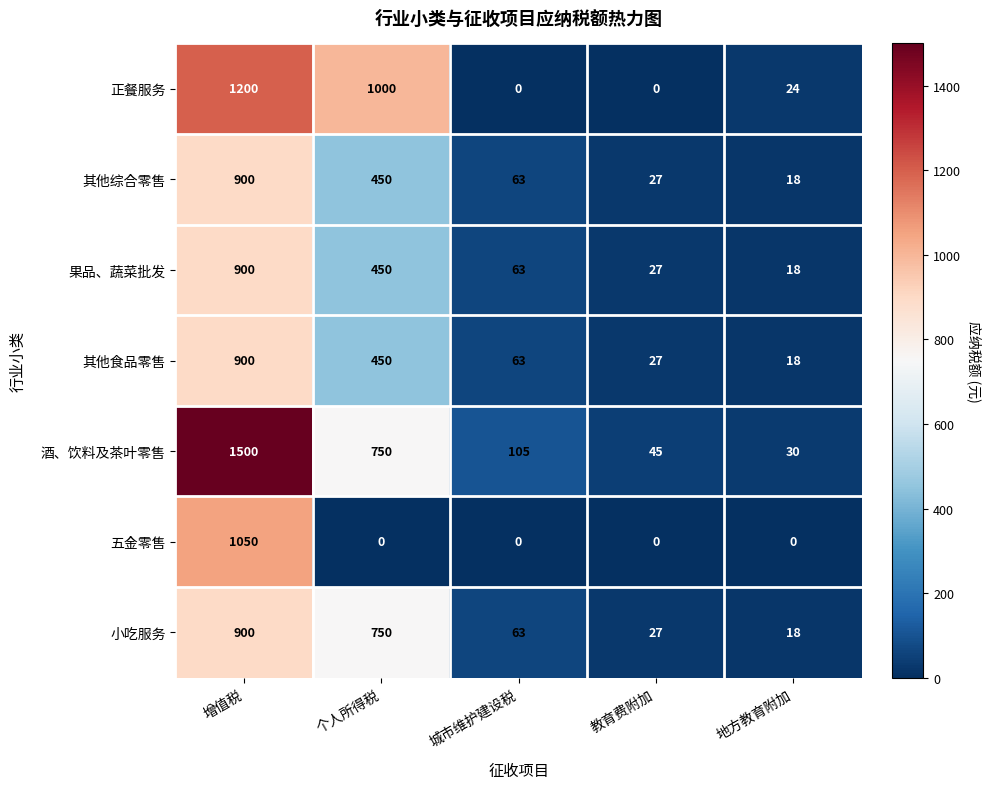

What is the difference between the maximum and minimum values in the 其他综合零售 series?

882